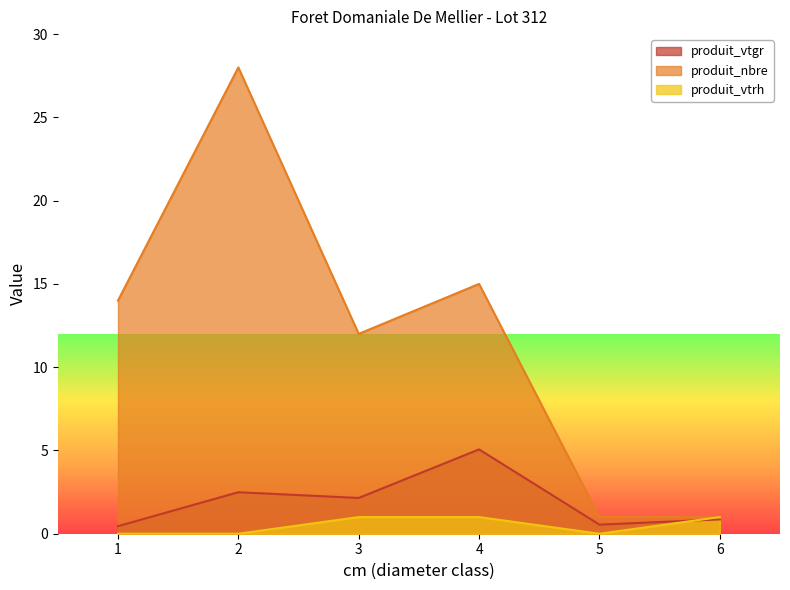

True or false: produit_vtgr has more than 0 interior local peaks.

True